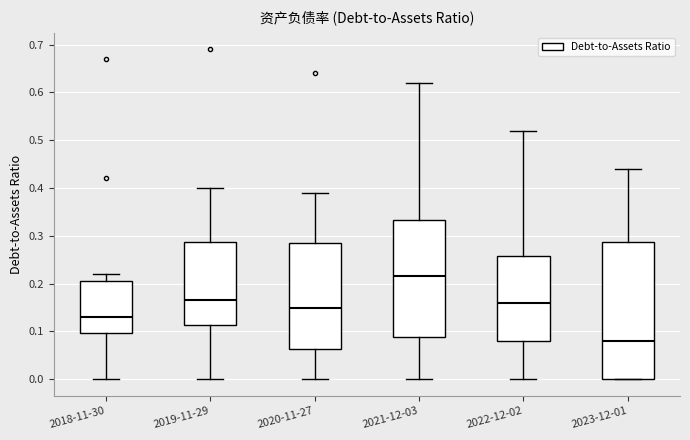

Which box is the tallest, from its lower edge to its upper edge?

2023-12-01